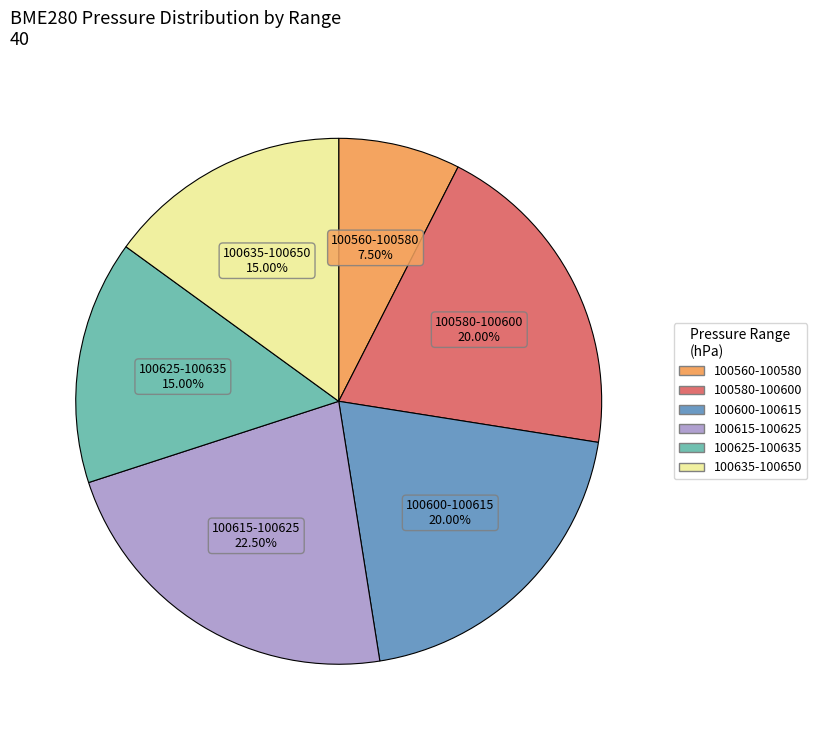

Is the sum of 100600-100615 and 100635-100650 greater than half?

No